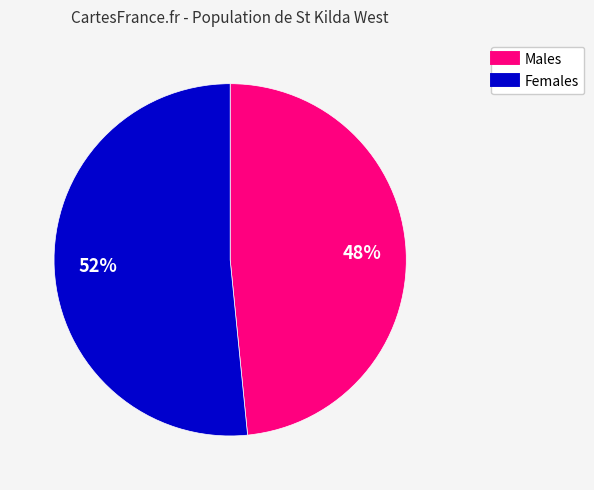

Does any single category account for the majority?

Yes